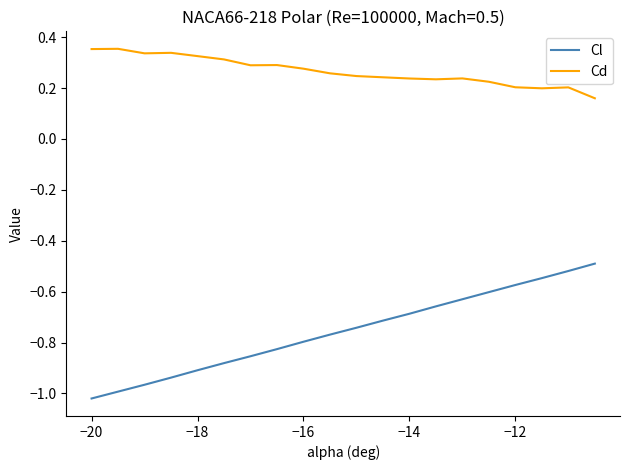

True or false: Cl and Cd intersect in this chart.

False